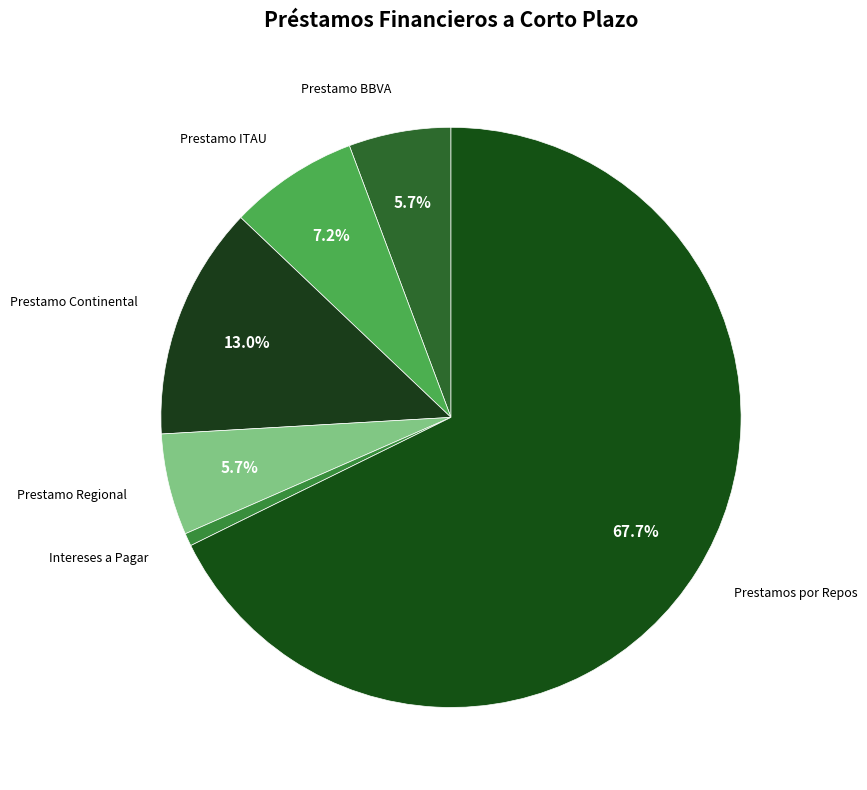

How many slices are in this pie chart?

6